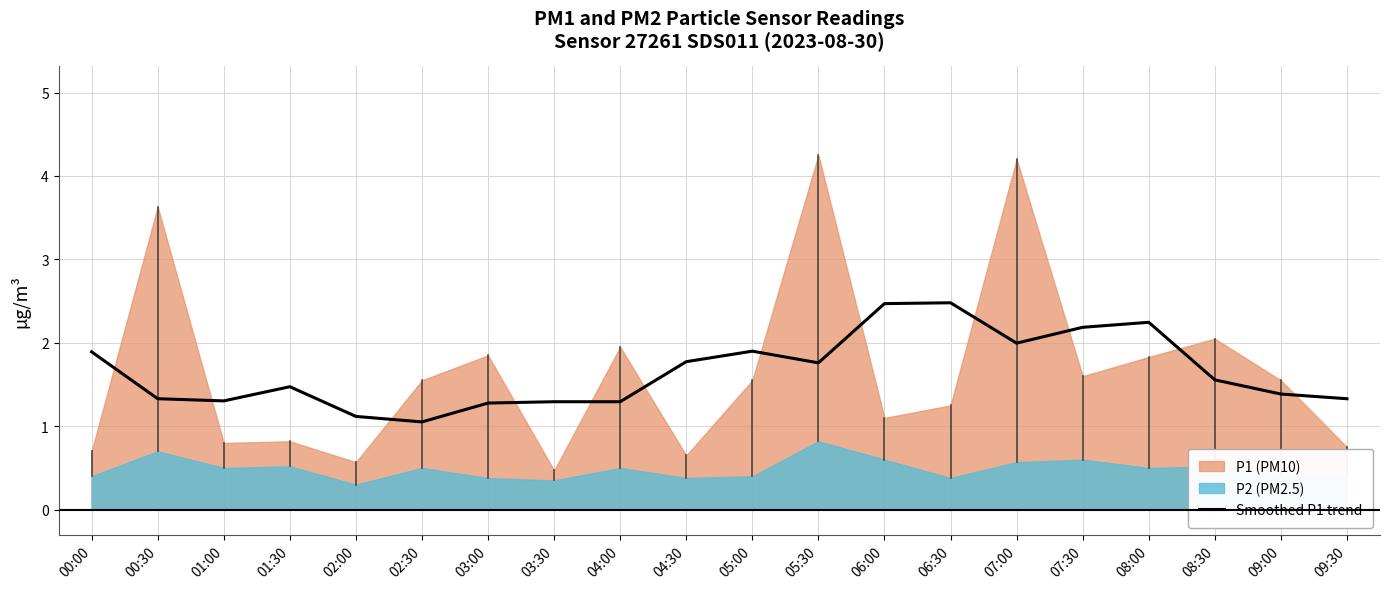

What is the change in value from 04:30 to 05:00?

+0.1